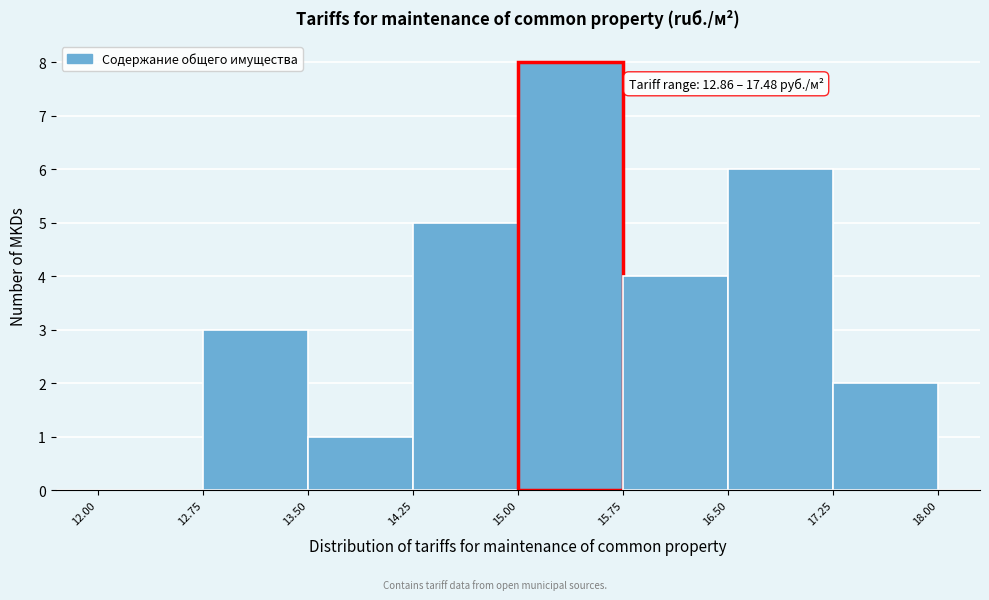

Which range on the x-axis has the tallest bar?

15.00 to 15.75